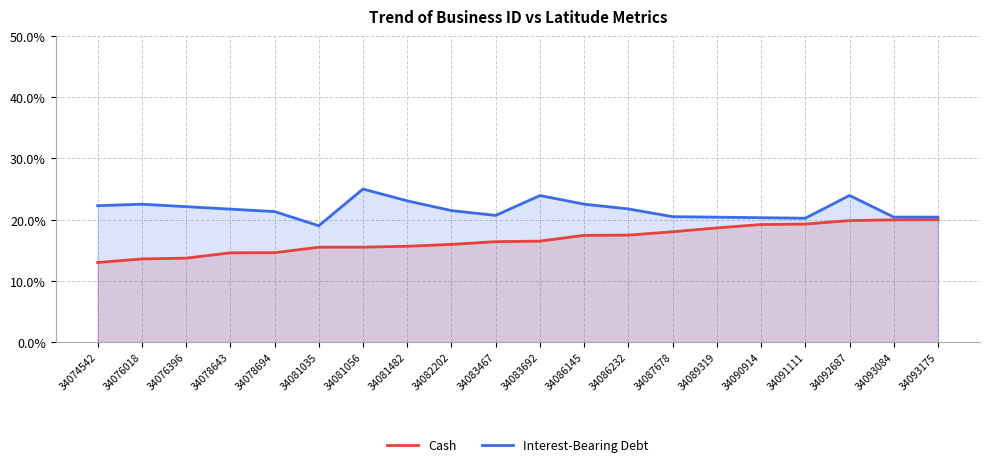

At which label does Cash reach its minimum?

34074542